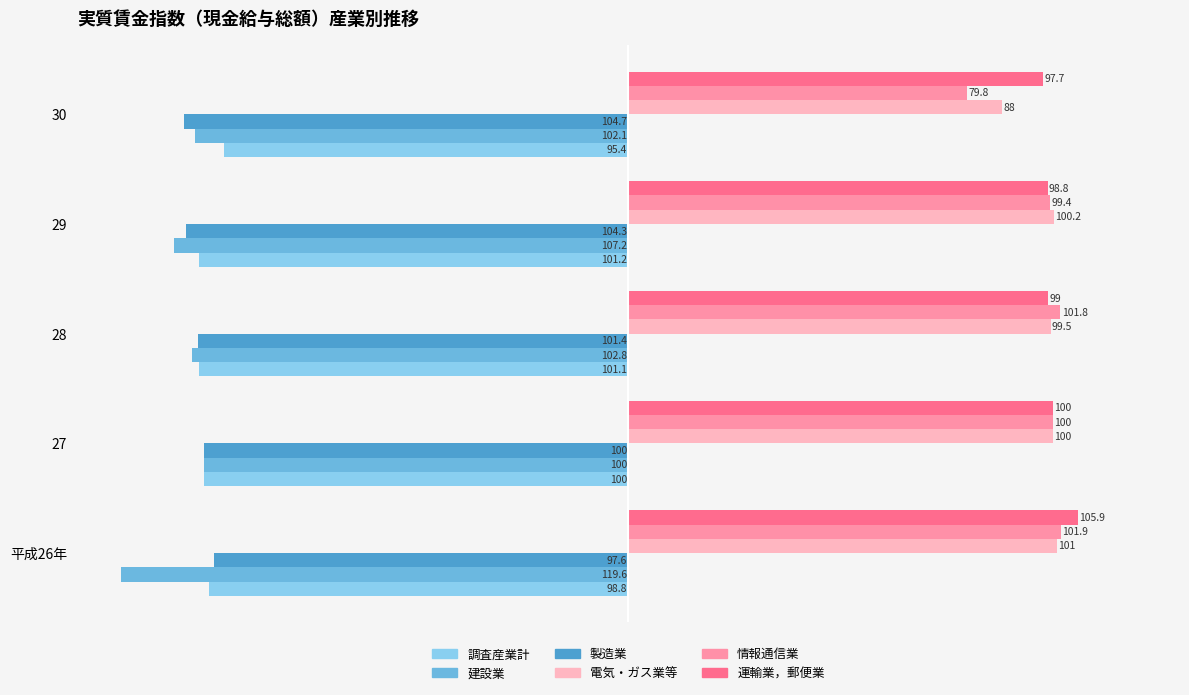

Read the 運輸業，郵便業 value at 平成26年.

105.9